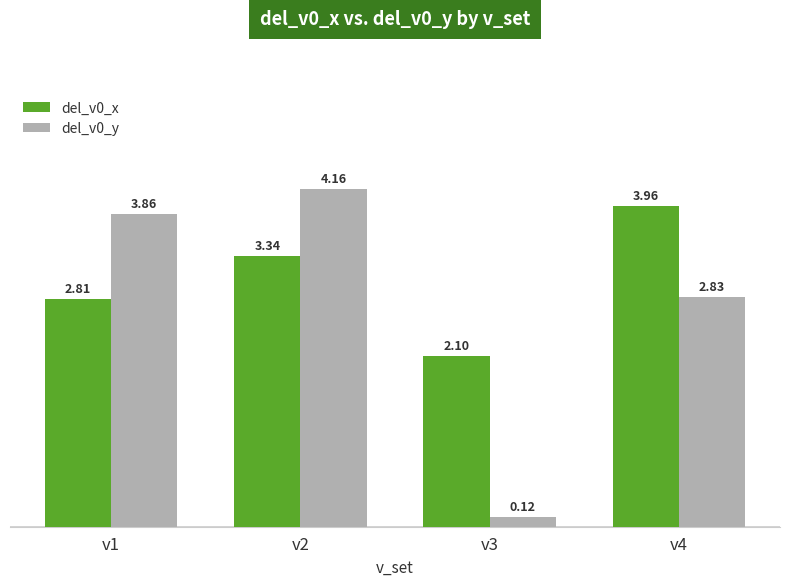

What is the difference between the del_v0_y values at v4 and v2?

1.3